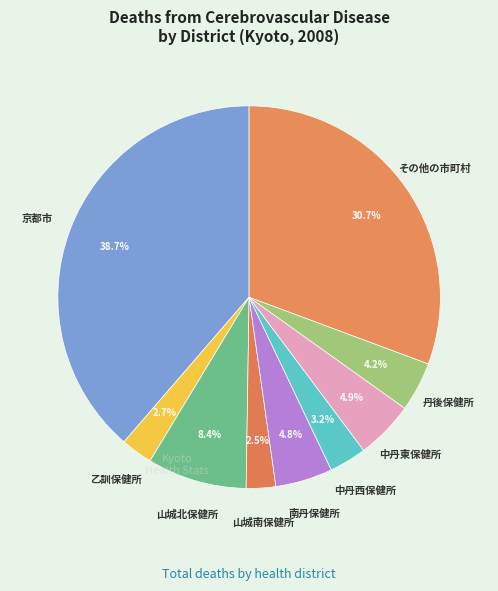

Count the number of slices in the pie.

9